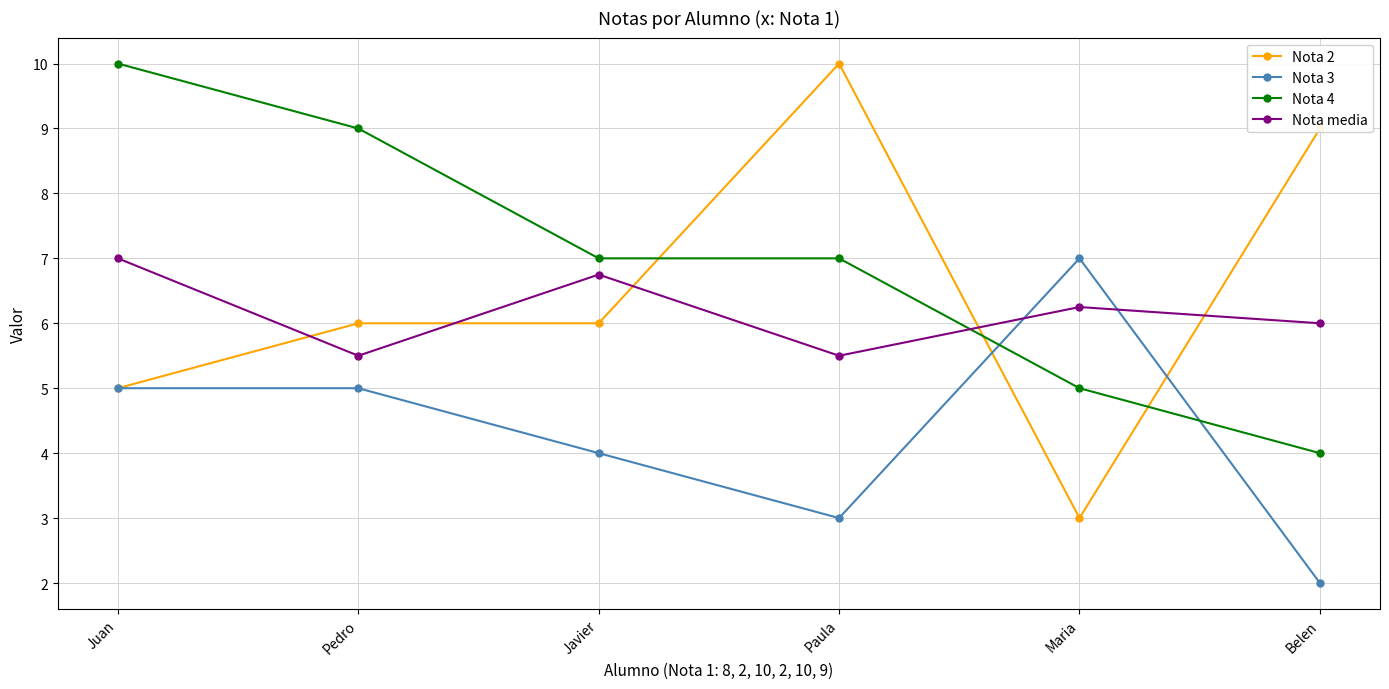

Count the number of data series in this chart.

4